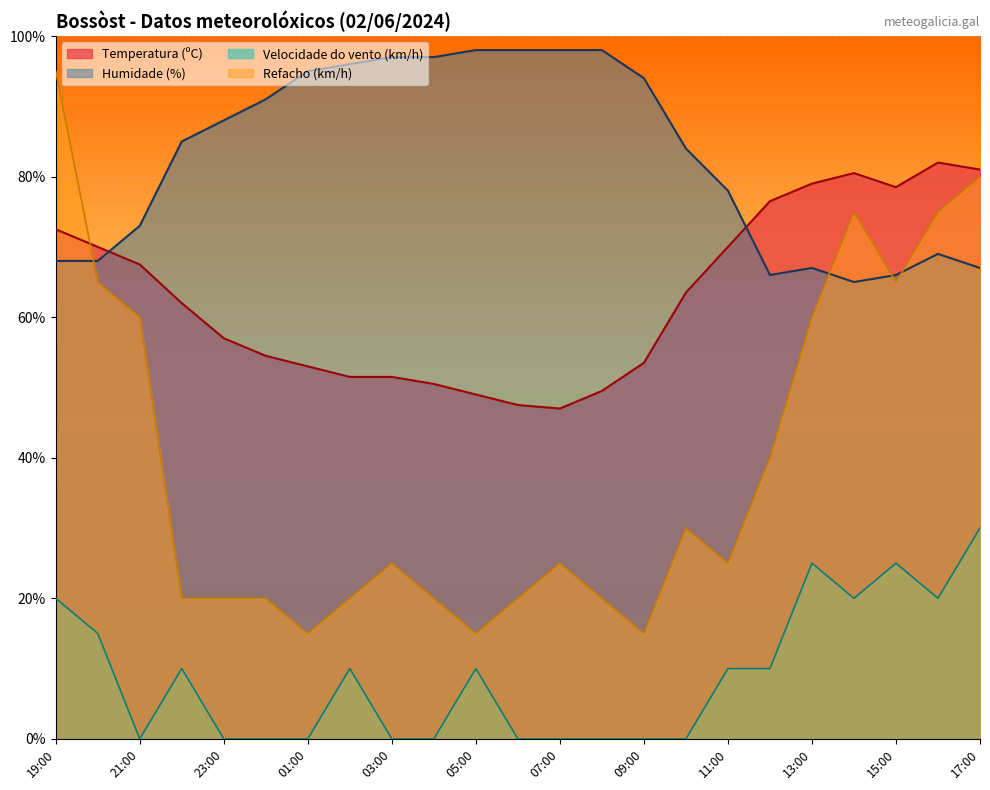

True or false: Refacho (km/h) and Velocidade do vento (km/h) intersect in this chart.

False